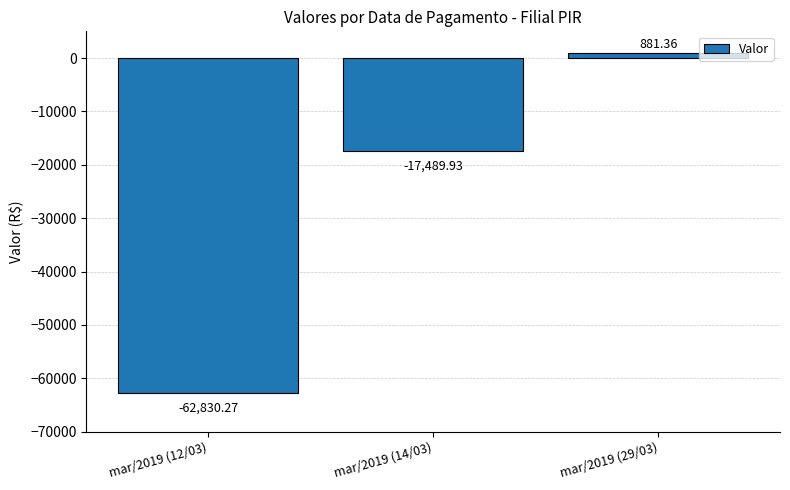

Which has a higher value, mar/2019 (12/03) or mar/2019 (14/03)?

mar/2019 (14/03)